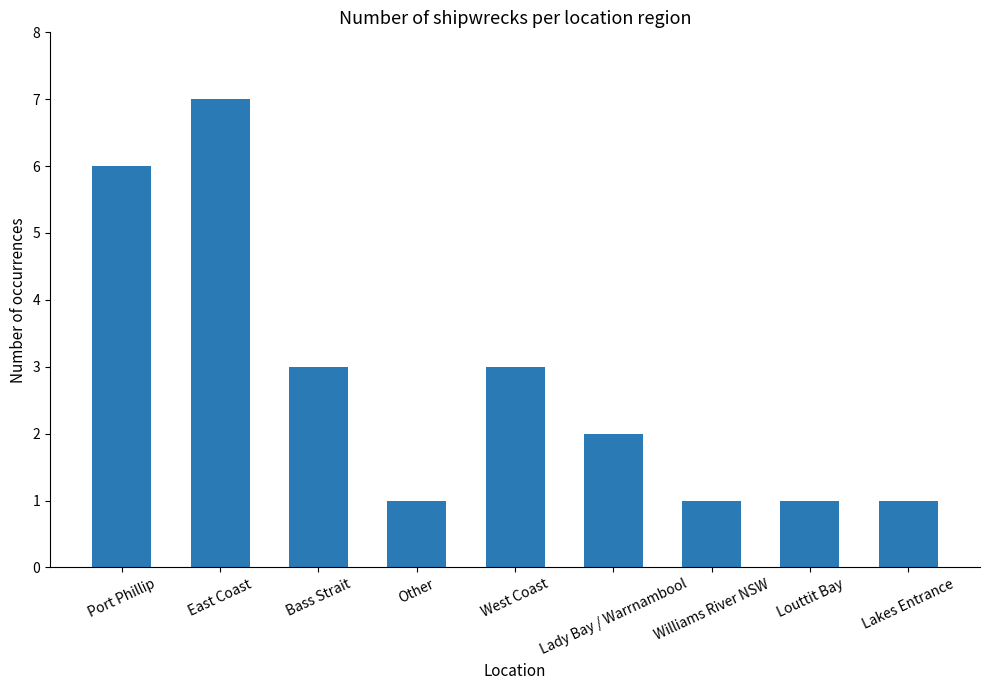

What is the change in value from Bass Strait to Other?

-2